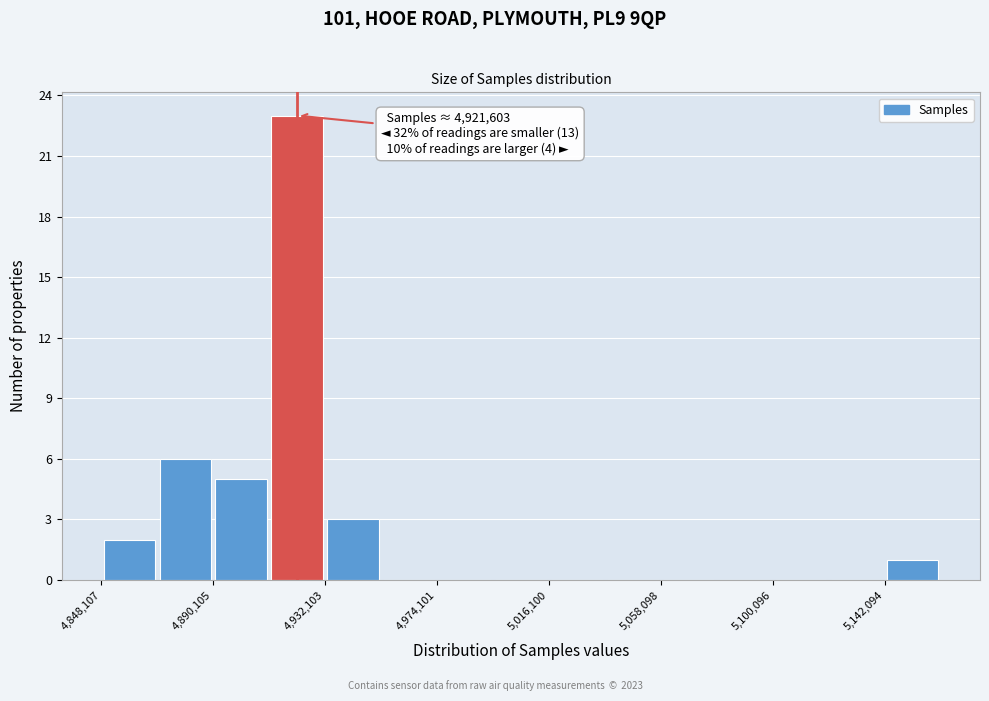

Which range on the x-axis has the tallest bar?

4910000 to 4930000